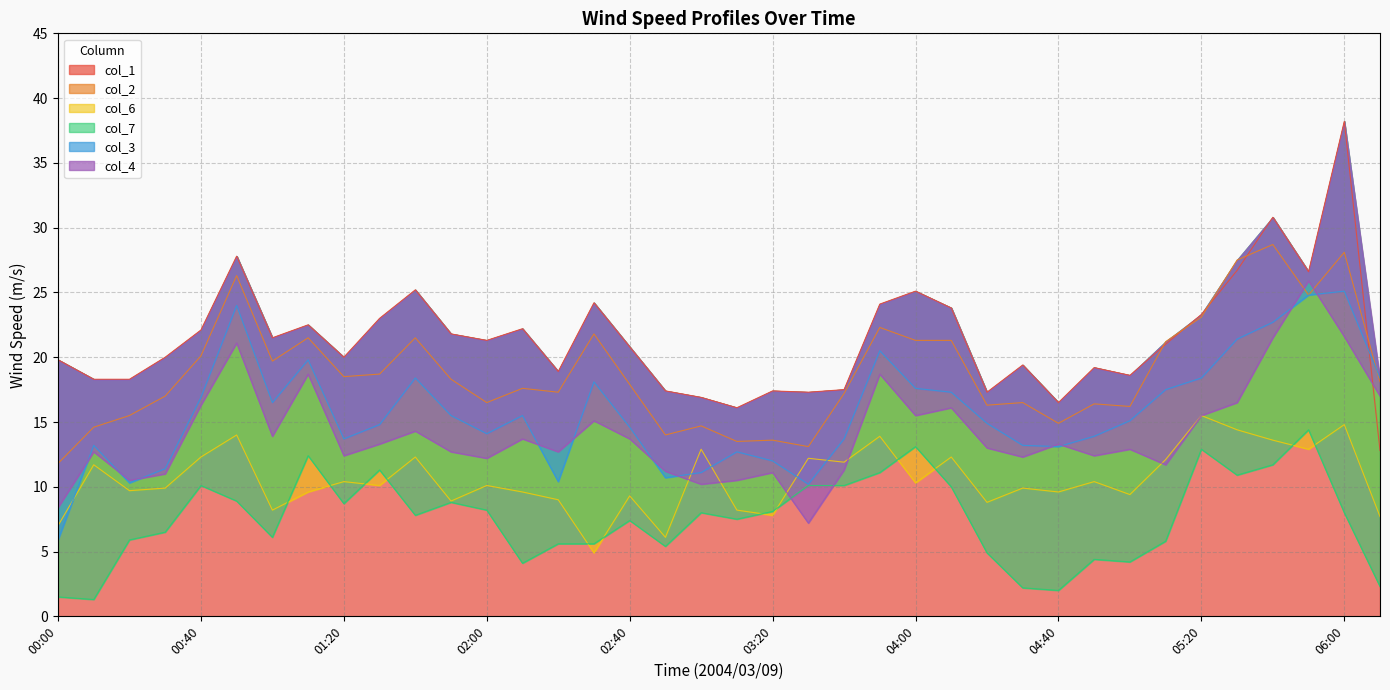

What is the average value of the col_6 series?

10.6